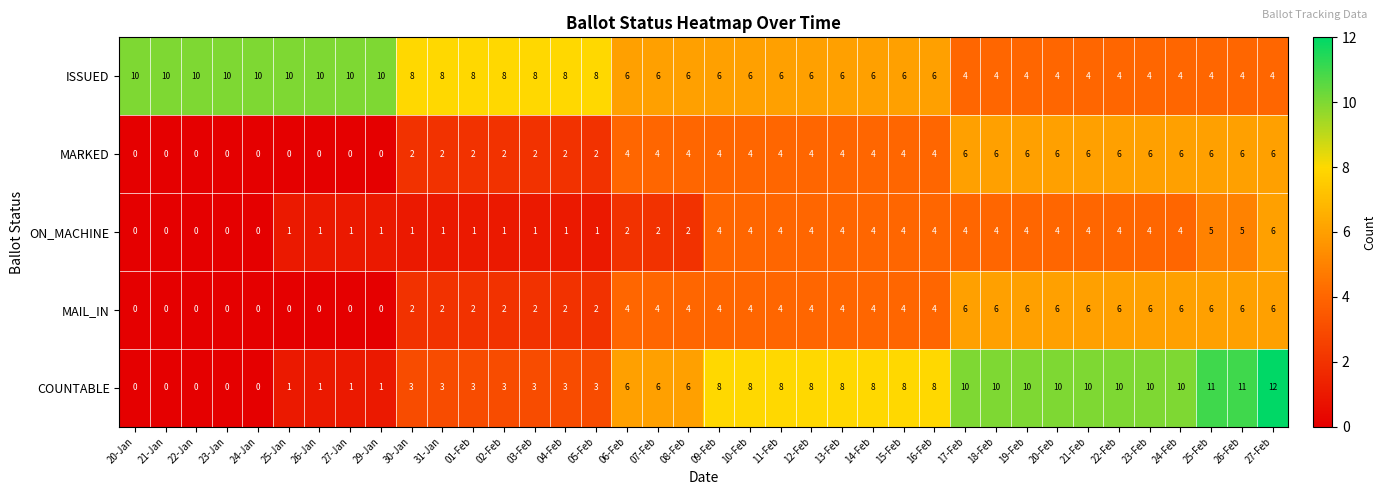

What is the spread (max minus min) of values at 13-Feb?

4